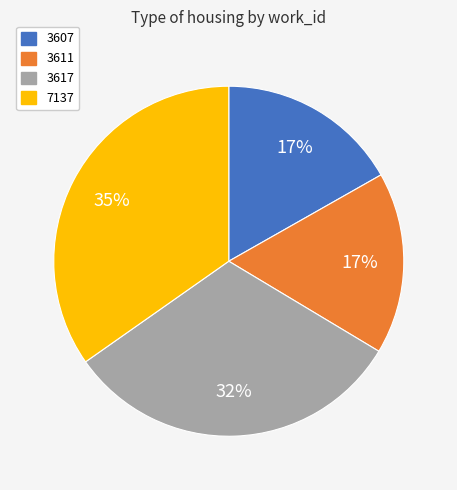

How many segments does this pie chart have?

4